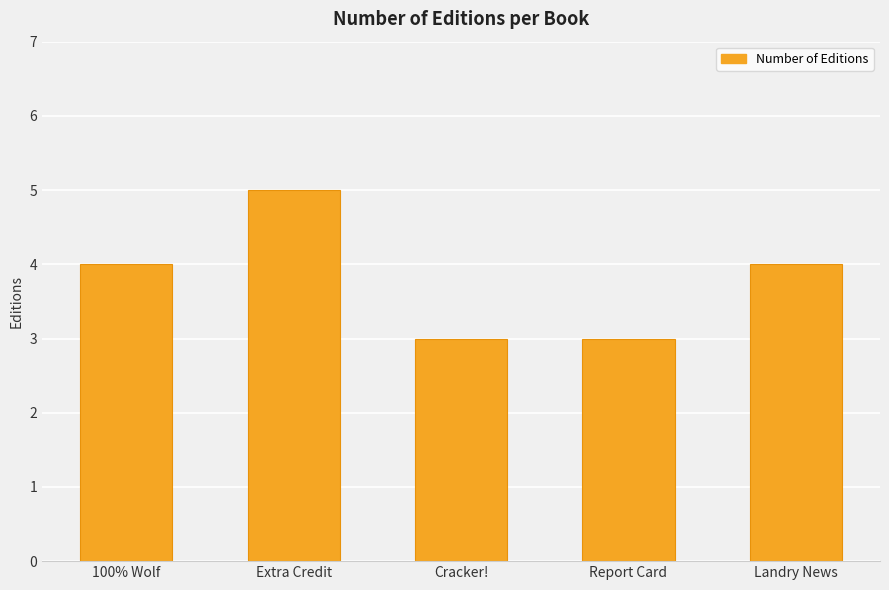

What is the approximate value at Extra Credit?

5